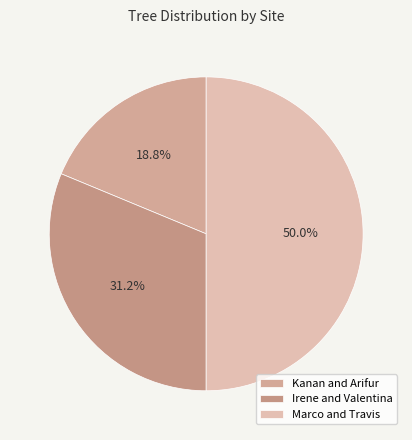

The Irene and Valentina slice represents 18% of the pie. True or false?

False